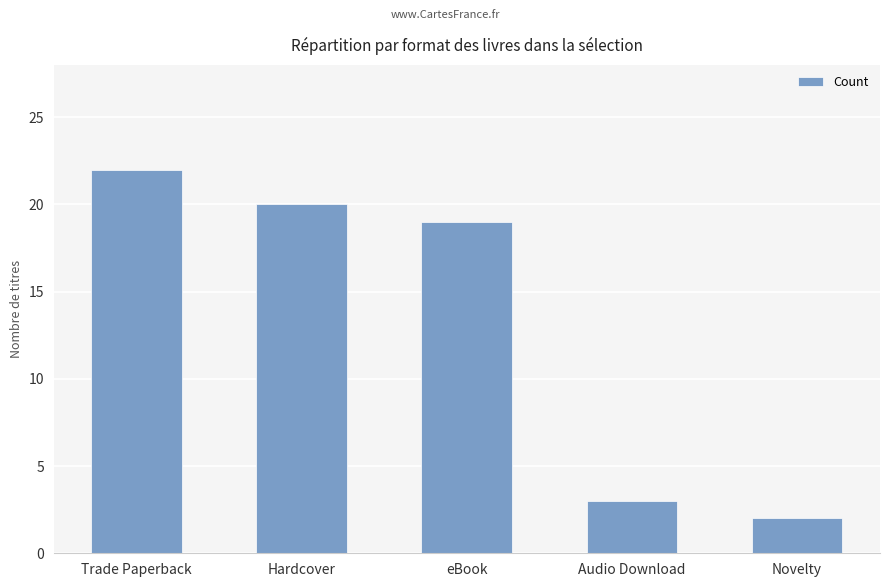

Reading right to left, extract all data points from this chart.

2	3	19	20	22